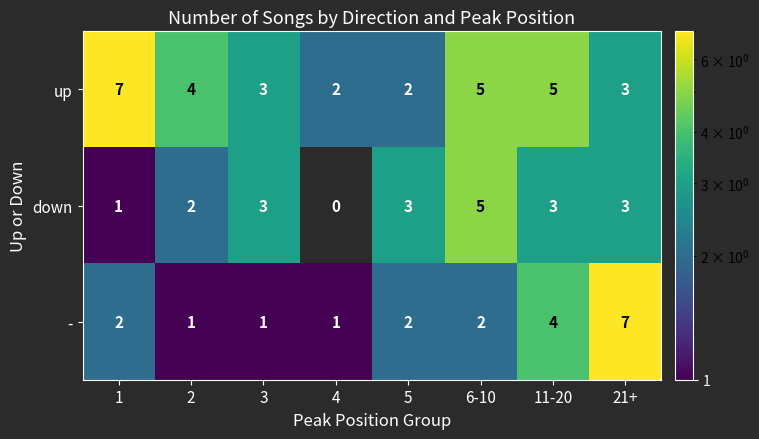

Reading left to right, transcribe all the data shown in this chart.

up: 1=7	2=4	3=3	4=2	5=2	6-10=5	11-20=5	21+=3
down: 1=1	2=2	3=3	4=0	5=3	6-10=5	11-20=3	21+=3
-: 1=2	2=1	3=1	4=1	5=2	6-10=2	11-20=4	21+=7